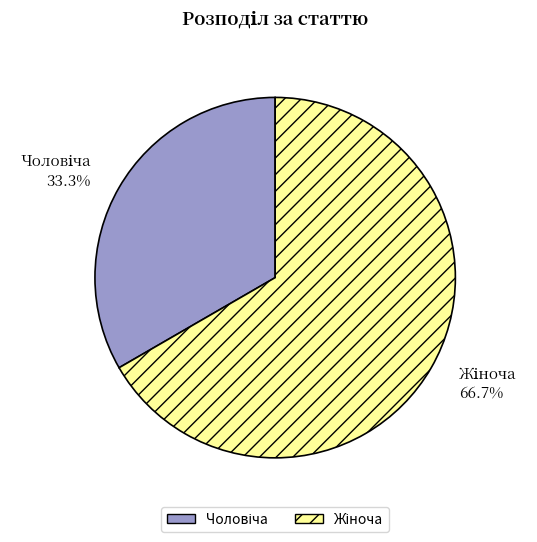

Does any single category account for the majority?

Yes